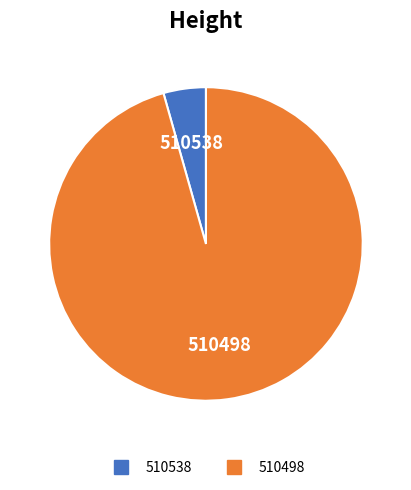

Is it true that 510498 is 96% of the pie?

True